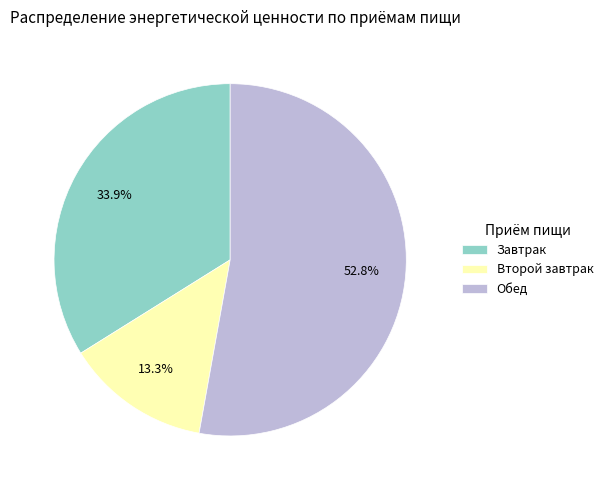

Combined, do Второй завтрак and Обед account for over 50%?

Yes